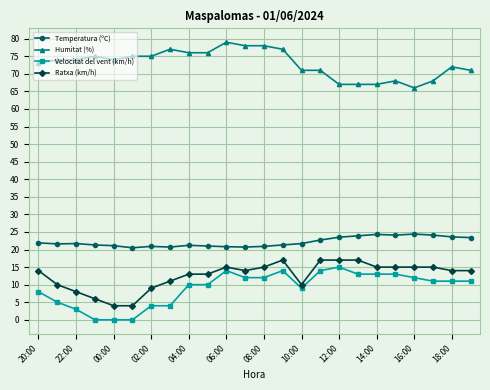

True or false: Ratxa (km/h) and Temperatura (ºC) intersect in this chart.

False